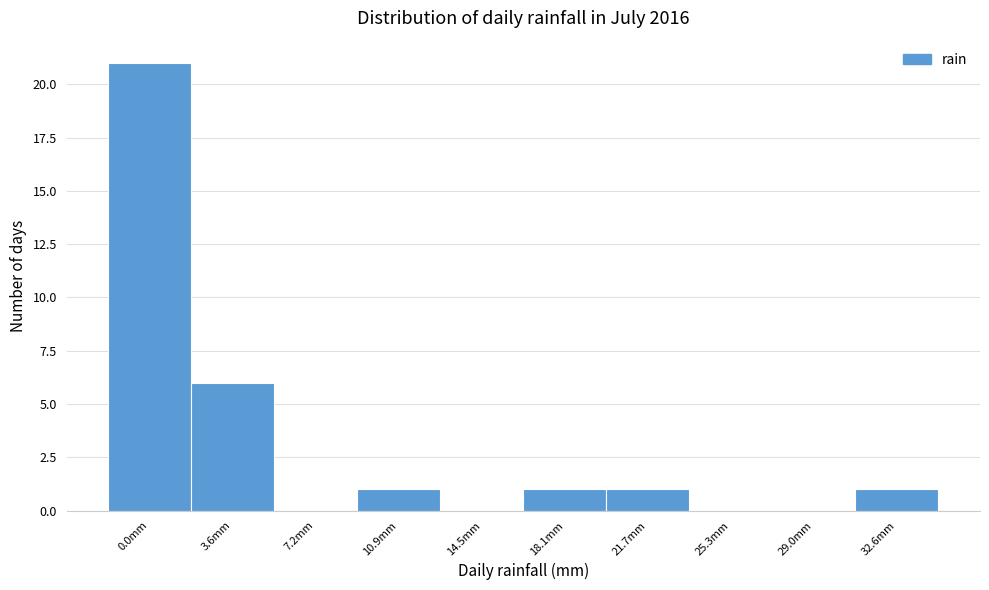

Reading left to right, list all the values displayed in this chart.

0.0mm=21	3.6mm=6	7.2mm=0	10.9mm=1	14.5mm=0	18.1mm=1	21.7mm=1	25.3mm=0	29.0mm=0	32.6mm=1